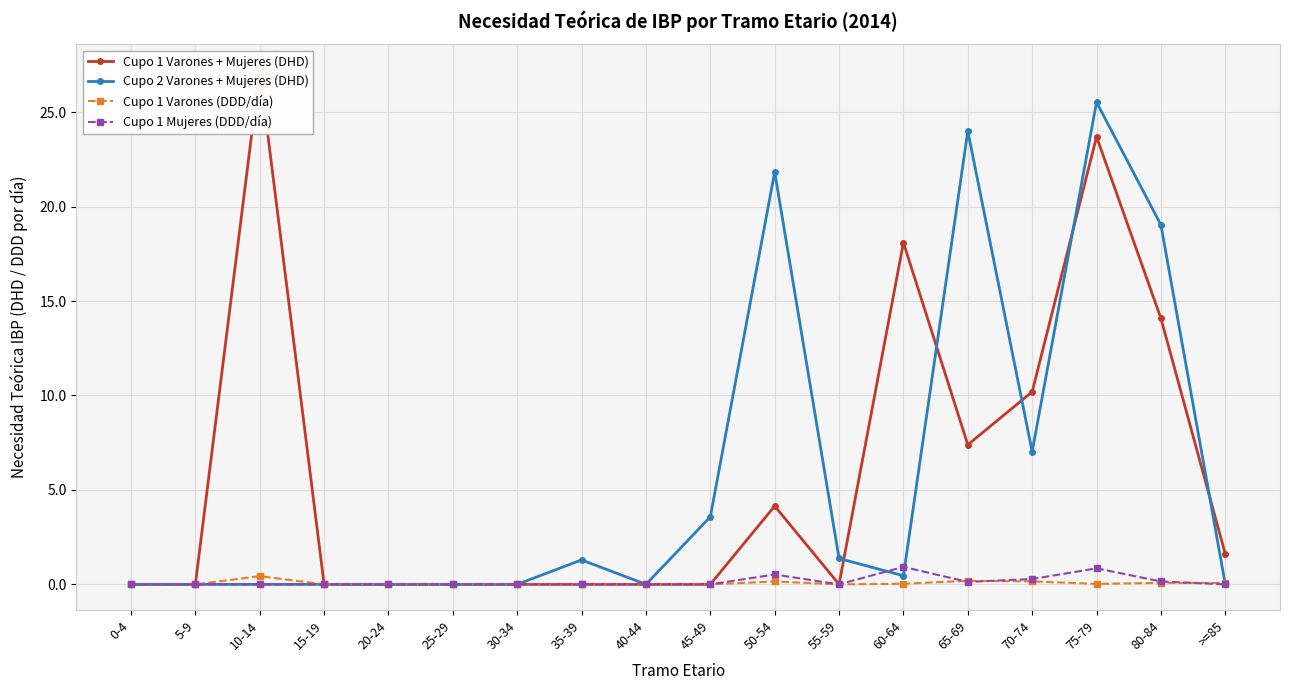

How many values in the Cupo 1 Varones + Mujeres (DHD) series exceed 0?

8